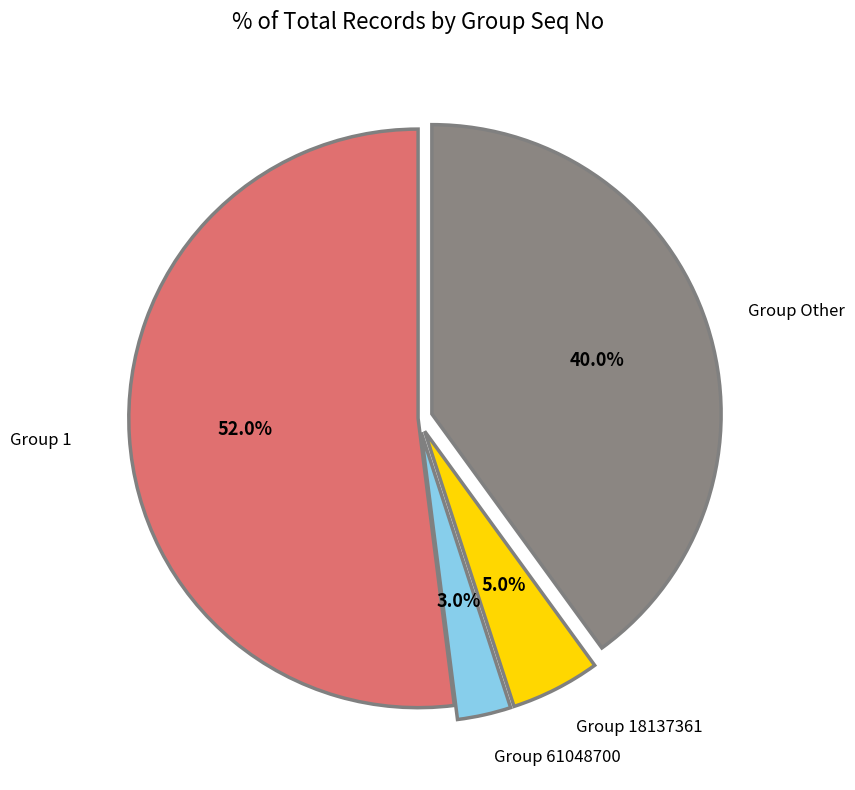

How many slices are in this pie chart?

4